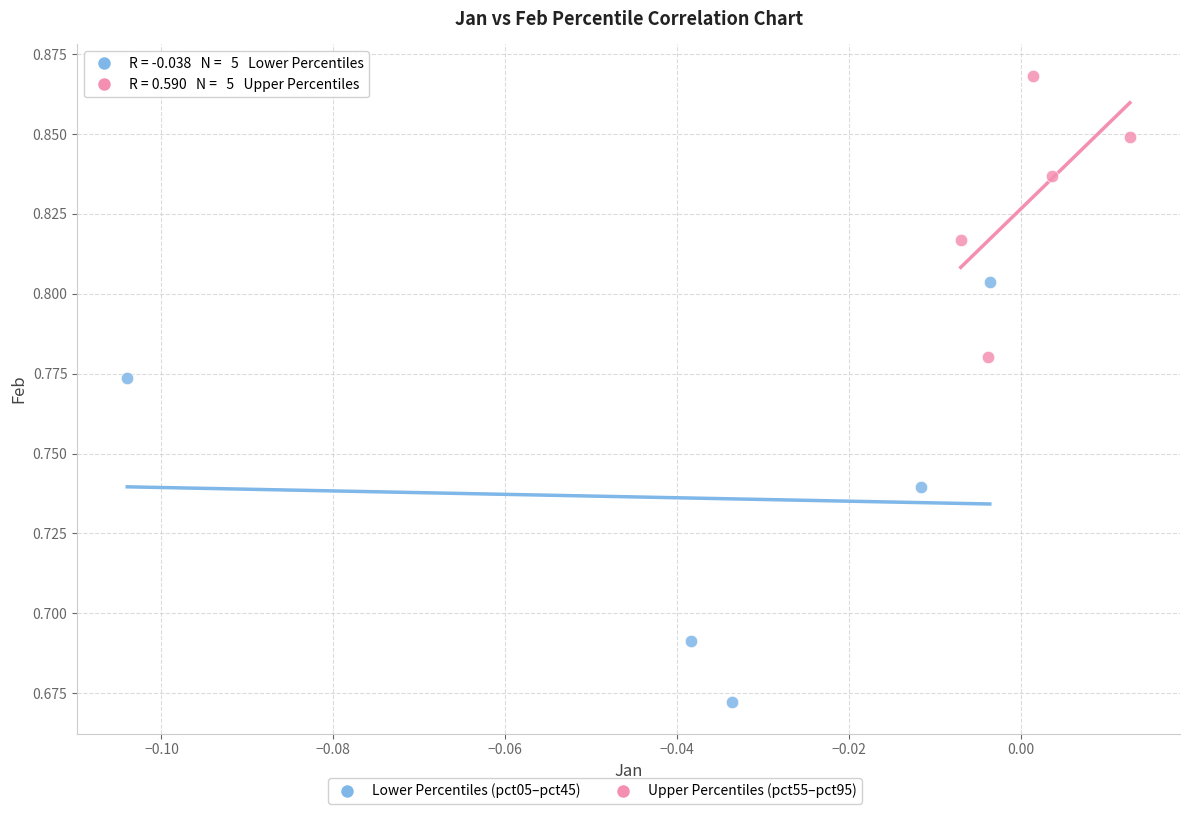

Which series has the widest spread of Y values?

Lower Percentiles (pct05–pct45)